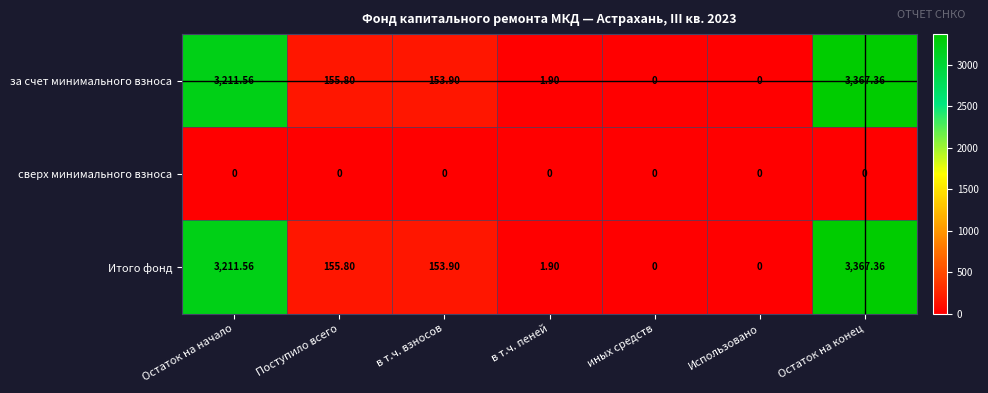

At which label does Итого фонд reach its peak?

Остаток на конец